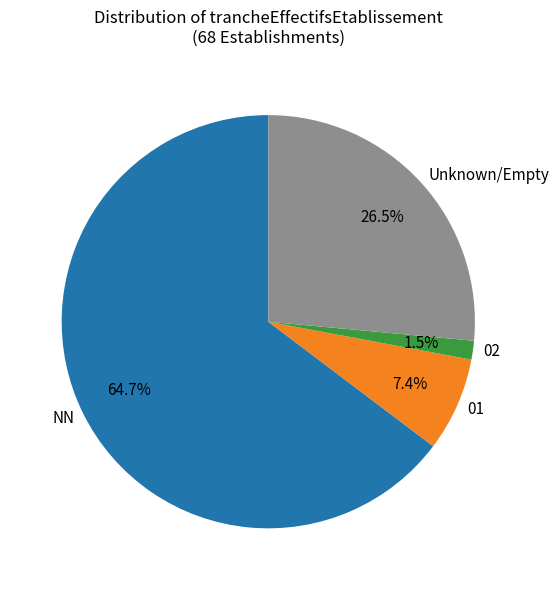

Which slice represents more than half of the pie?

NN